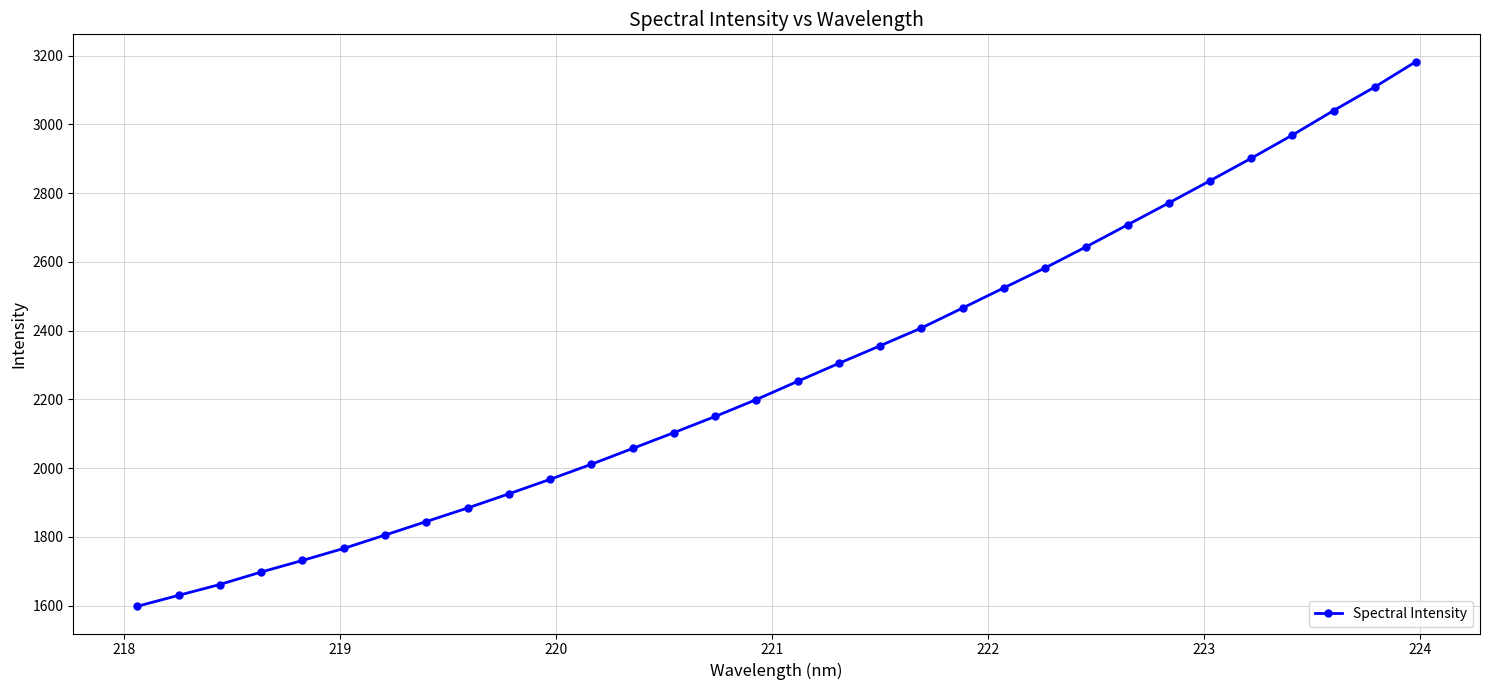

What is the maximum value shown in the chart?

3182.9